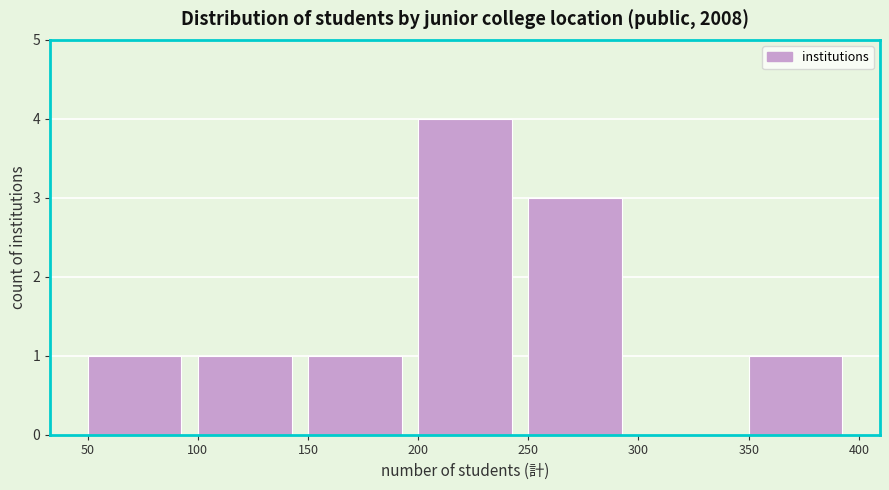

What is the height of the bar covering 250 to 300 on the x-axis? The values are not printed on the chart, so give them approximately, as read against the axis.

3